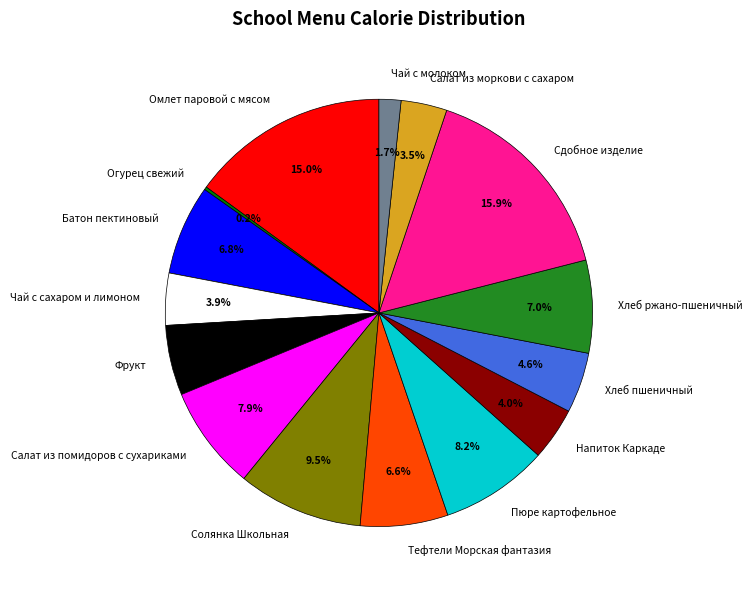

Does Хлеб ржано-пшеничный account for over 50% of the chart?

No